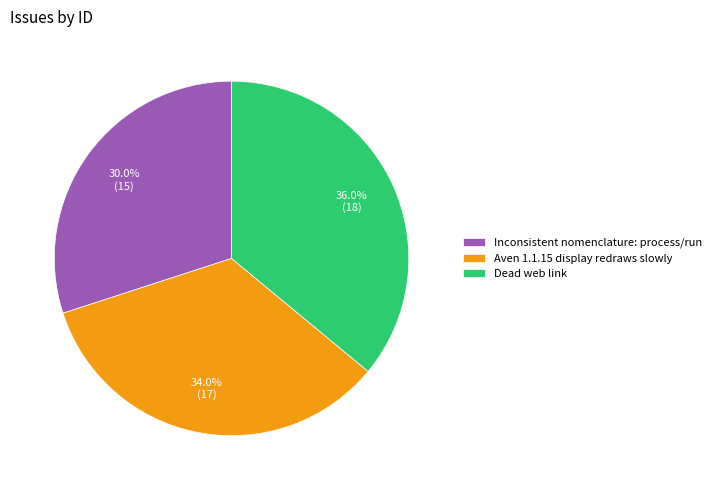

Is it true that Aven 1.1.15 display redraws slowly is 45% of the pie?

False